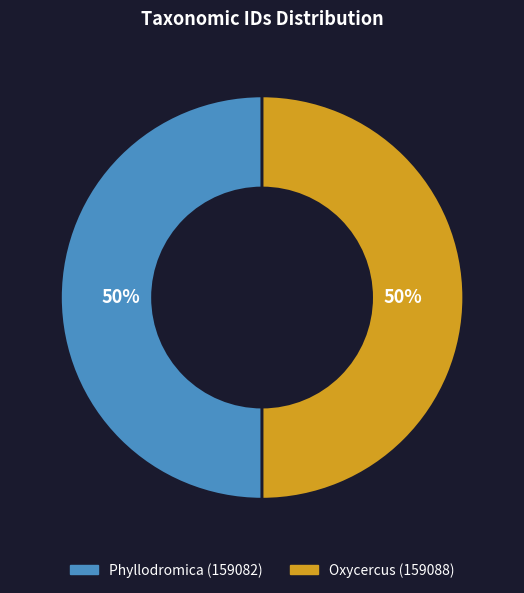

Is the sum of Oxycercus (159088) and Phyllodromica (159082) greater than half?

Yes